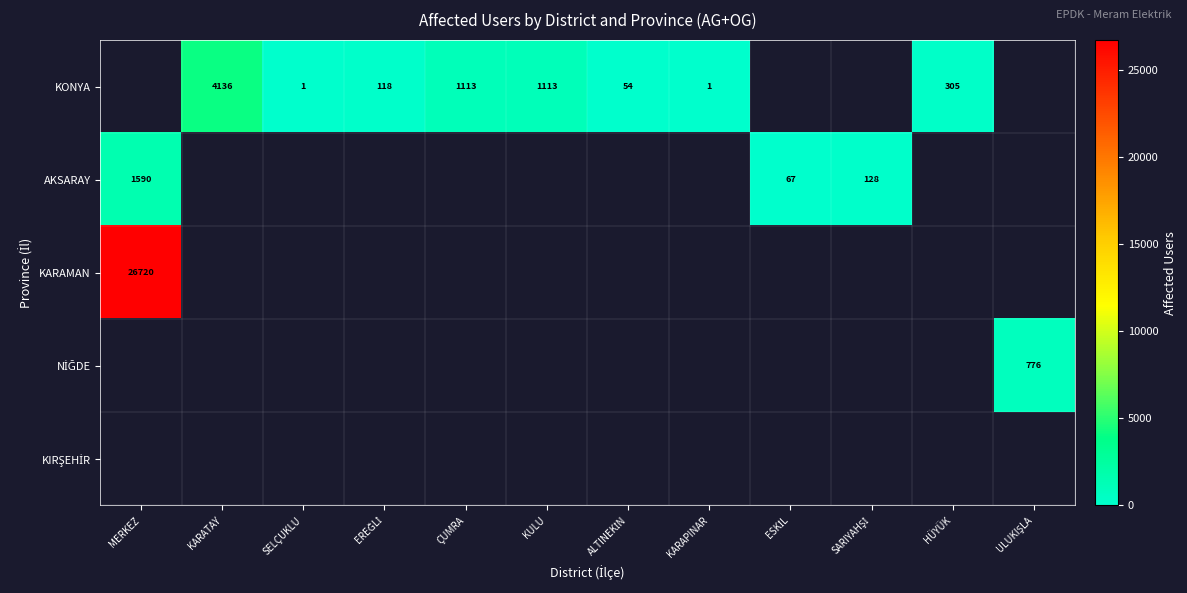

The value of KONYA at HÜYÜK is 305. True or false?

True